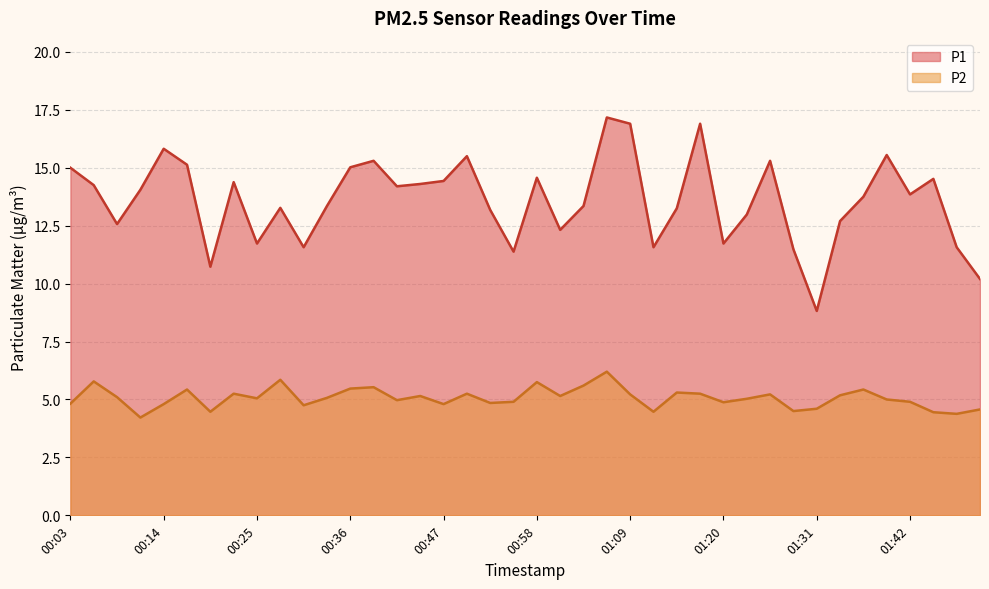

What position from the left is 00:09?

3